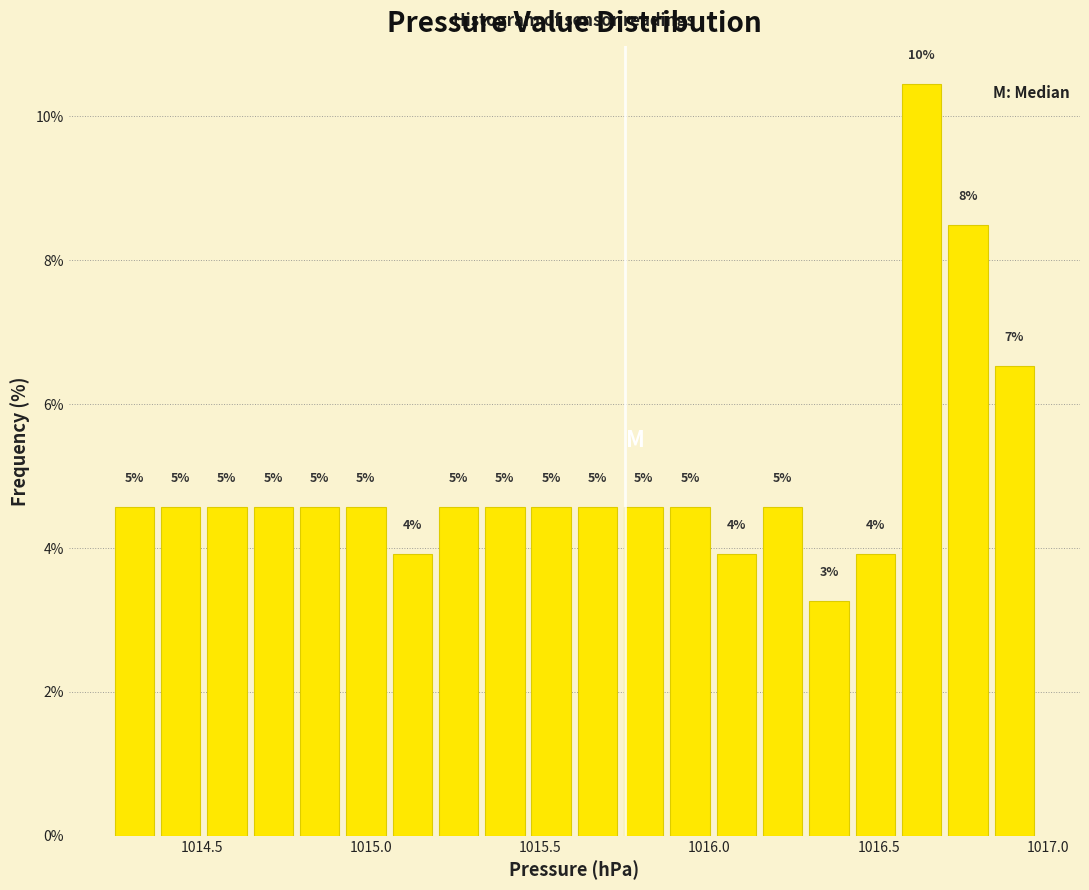

Around what value on the x-axis is the tallest bar? Give the approximate position of its centre, as read against the axis.

1016.65